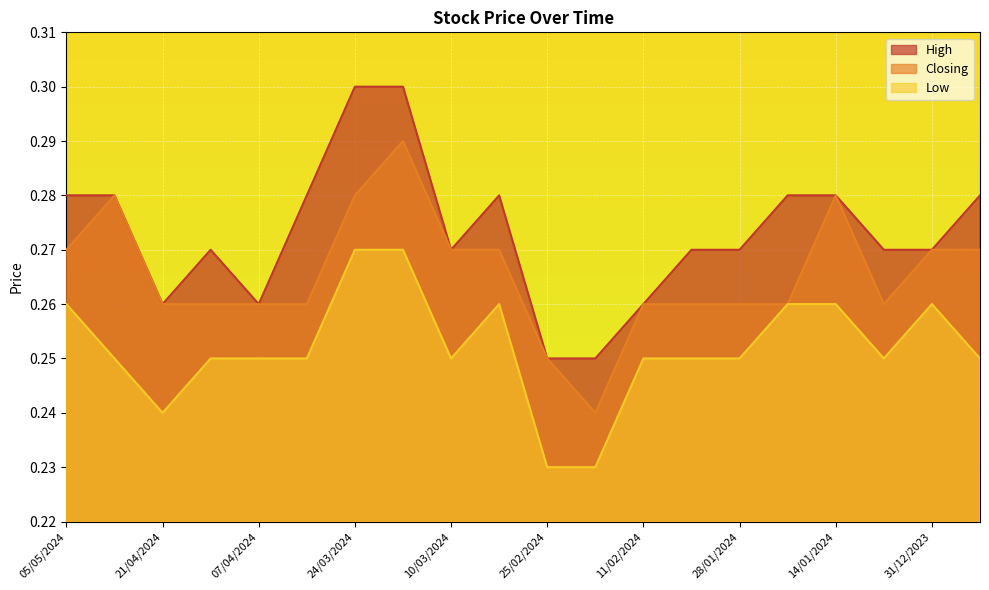

The Low series shows 0.2 at 28/04/2024. True or false?

False